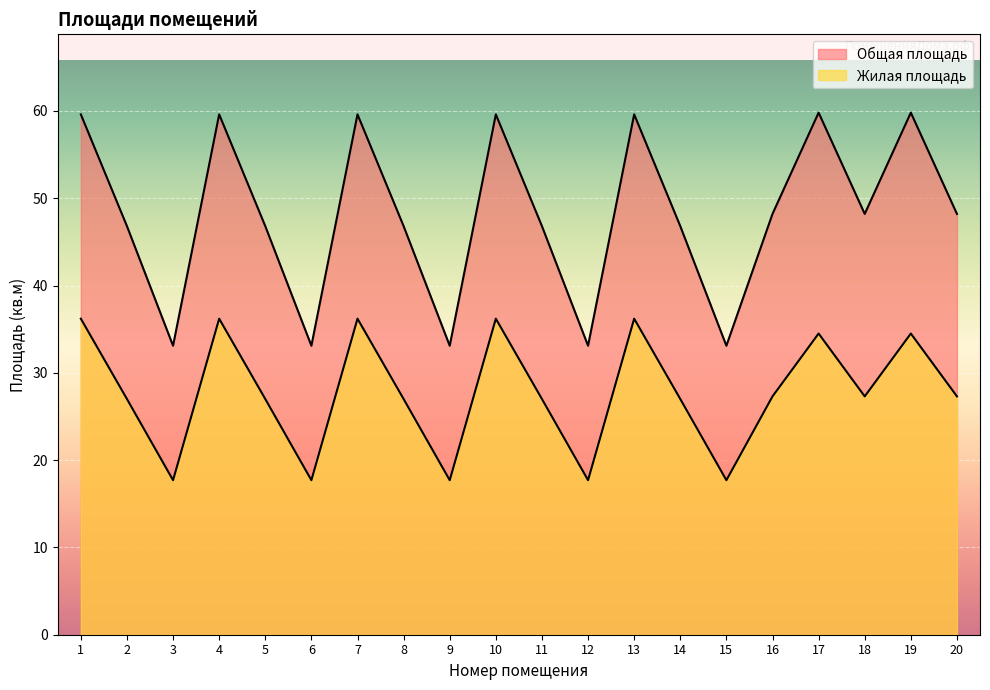

Is it true that Общая площадь equals 67.3 at 2?

False